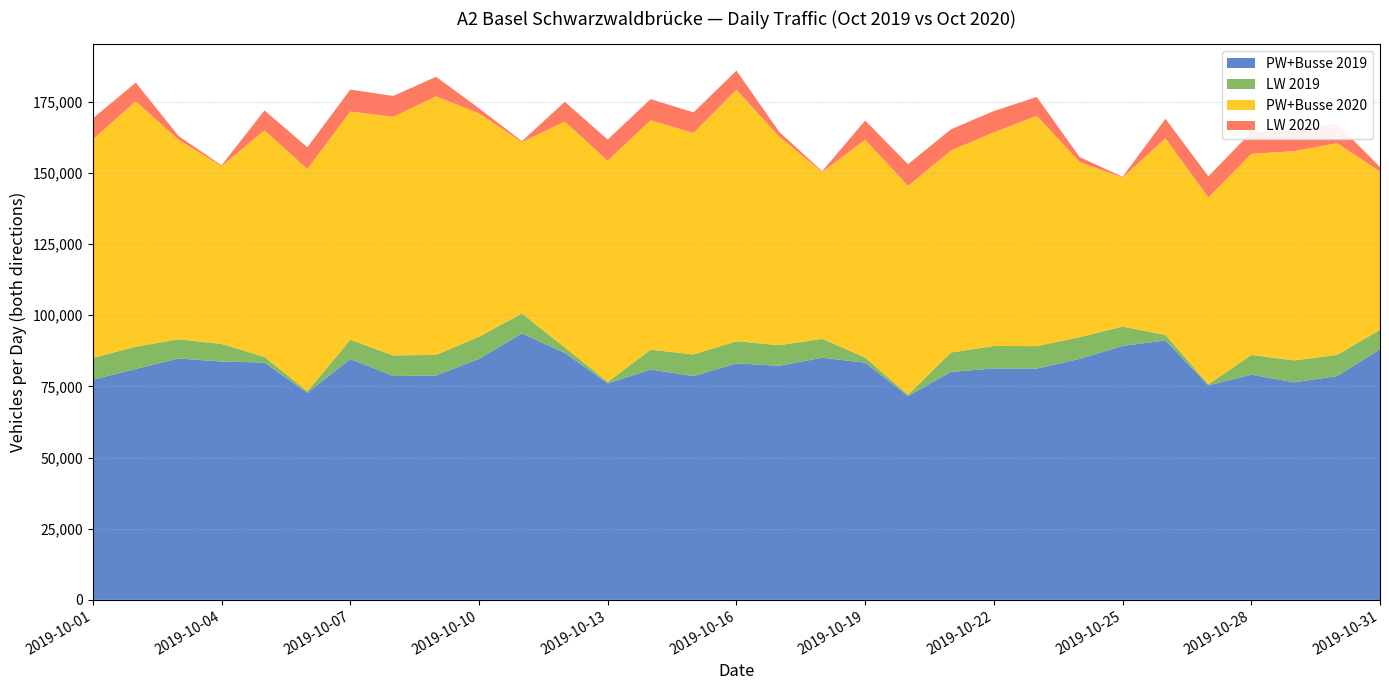

Reading right to left, extract all data points from this chart.

PW+Busse 2019: 2019-10-31=88048	2019-10-30=78605	2019-10-29=76423	2019-10-28=79125	2019-10-27=75335	2019-10-26=91168	2019-10-25=89204	2019-10-24=84672	2019-10-23=81263	2019-10-22=81296	2019-10-21=80096	2019-10-20=71620	2019-10-19=83336	2019-10-18=85076	2019-10-17=82235	2019-10-16=83082	2019-10-15=78612	2019-10-14=80941	2019-10-13=76036	2019-10-12=86754	2019-10-11=93596	2019-10-10=84673	2019-10-09=78848	2019-10-08=78629	2019-10-07=84636	2019-10-06=72703	2019-10-05=83387	2019-10-04=83731	2019-10-03=84792	2019-10-02=81134	2019-10-01=77350
LW 2019: 2019-10-31=6816	2019-10-30=7473	2019-10-29=7723	2019-10-28=6933	2019-10-27=370	2019-10-26=1926	2019-10-25=6817	2019-10-24=7631	2019-10-23=7887	2019-10-22=7897	2019-10-21=6809	2019-10-20=443	2019-10-19=1799	2019-10-18=6615	2019-10-17=7231	2019-10-16=7787	2019-10-15=7603	2019-10-14=6958	2019-10-13=529	2019-10-12=1916	2019-10-11=7016	2019-10-10=7771	2019-10-09=7222	2019-10-08=7247	2019-10-07=6747	2019-10-06=588	2019-10-05=1960	2019-10-04=6185	2019-10-03=6735	2019-10-02=7825	2019-10-01=7618
PW+Busse 2020: 2019-10-31=55631	2019-10-30=74380	2019-10-29=73505	2019-10-28=70643	2019-10-27=65671	2019-10-26=69079	2019-10-25=52350	2019-10-24=61524	2019-10-23=80948	2019-10-22=75055	2019-10-21=70959	2019-10-20=73392	2019-10-19=76533	2019-10-18=58605	2019-10-17=73233	2019-10-16=88341	2019-10-15=77818	2019-10-14=80636	2019-10-13=77723	2019-10-12=79371	2019-10-11=60227	2019-10-10=78520	2019-10-09=90830	2019-10-08=83851	2019-10-07=80185	2019-10-06=78051	2019-10-05=79592	2019-10-04=62475	2019-10-03=70097	2019-10-02=86213	2019-10-01=76862
LW 2020: 2019-10-31=1587	2019-10-30=6783	2019-10-29=7427	2019-10-28=7624	2019-10-27=7431	2019-10-26=6846	2019-10-25=266	2019-10-24=1747	2019-10-23=6596	2019-10-22=7508	2019-10-21=7460	2019-10-20=7602	2019-10-19=6737	2019-10-18=302	2019-10-17=1689	2019-10-16=6740	2019-10-15=7231	2019-10-14=7403	2019-10-13=7442	2019-10-12=6935	2019-10-11=319	2019-10-10=1752	2019-10-09=6877	2019-10-08=7315	2019-10-07=7703	2019-10-06=7684	2019-10-05=7015	2019-10-04=297	2019-10-03=1310	2019-10-02=6558	2019-10-01=7336